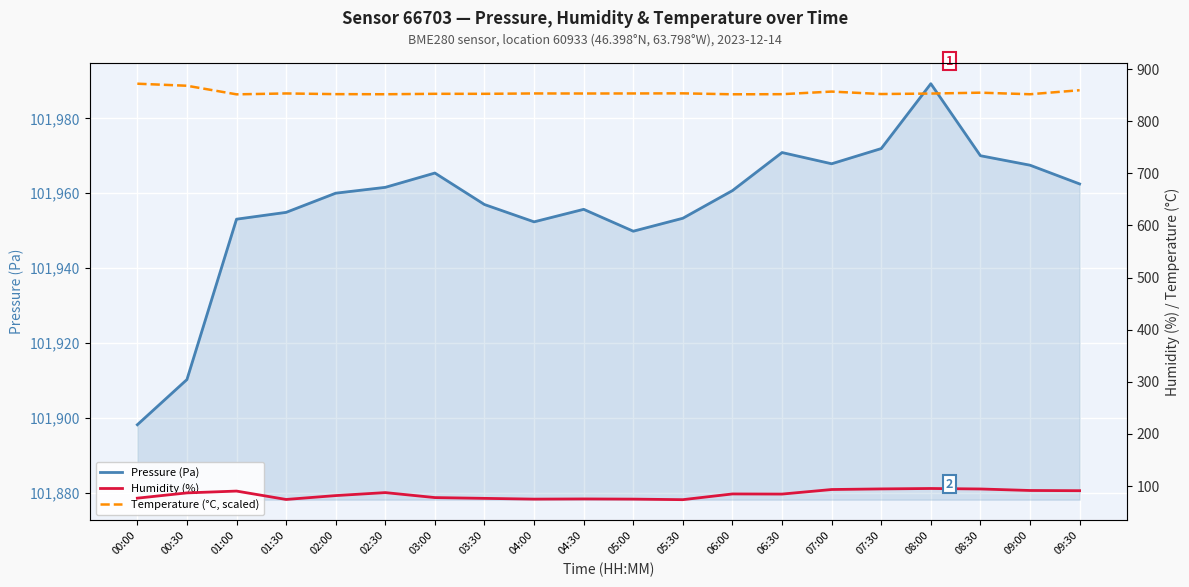

At which label does Temperature (°C, scaled) first exceed 853?

00:00